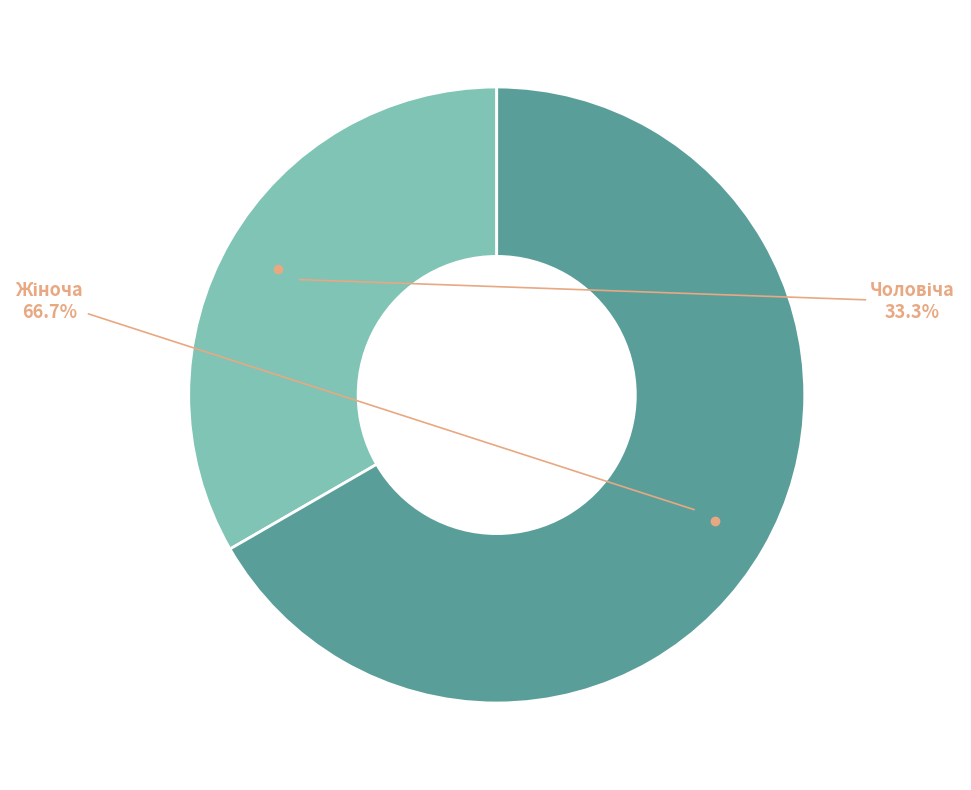

To the nearest percent, what is the difference between the largest and smallest slice percentages?

33%